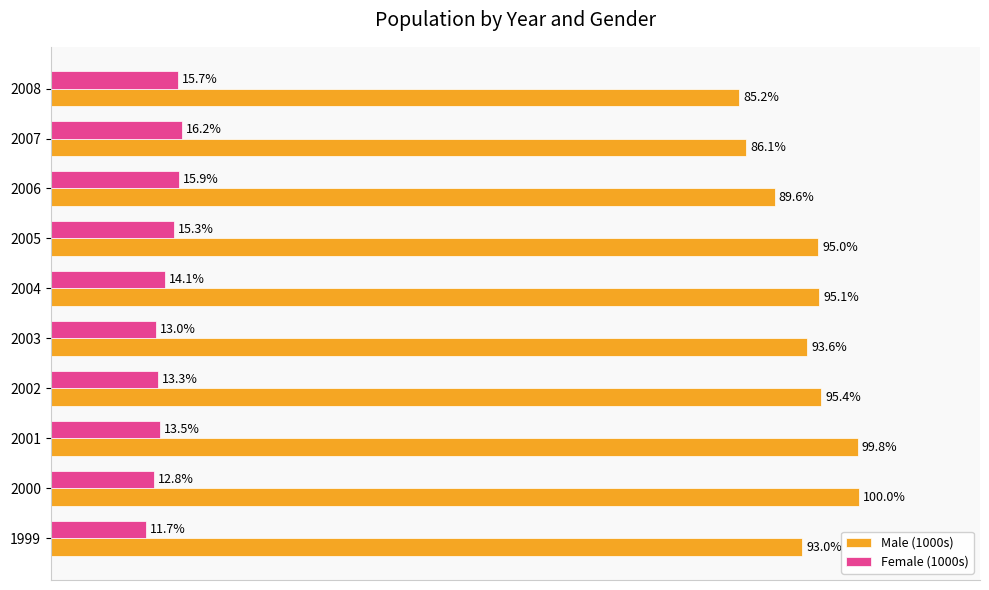

Which series has the largest total across all categories?

Male (1000s)